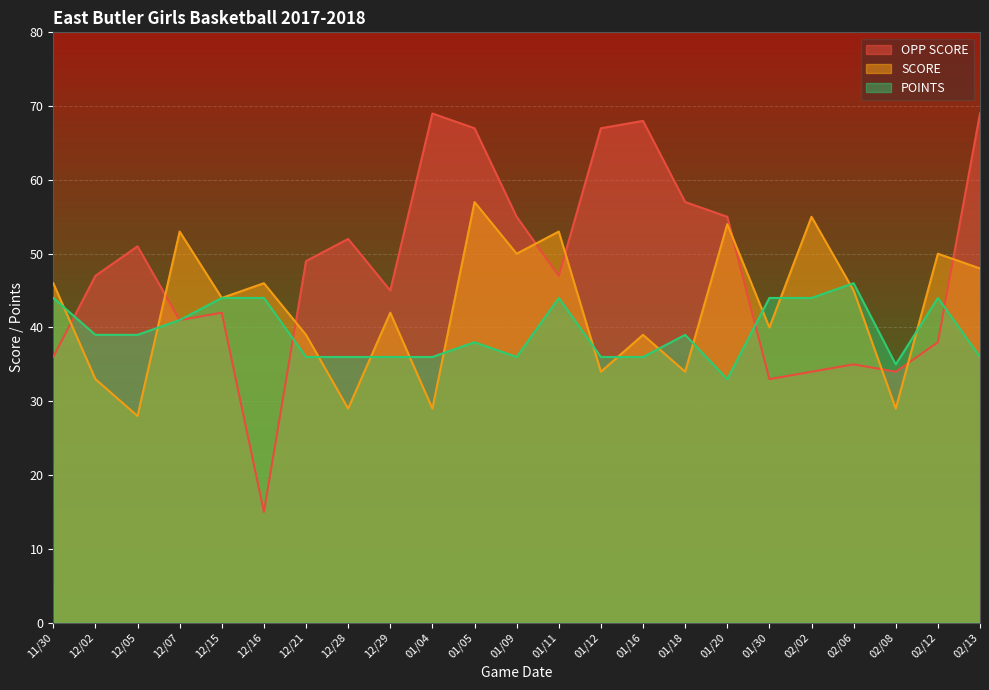

At which category is the sum across all series the highest?

01/05